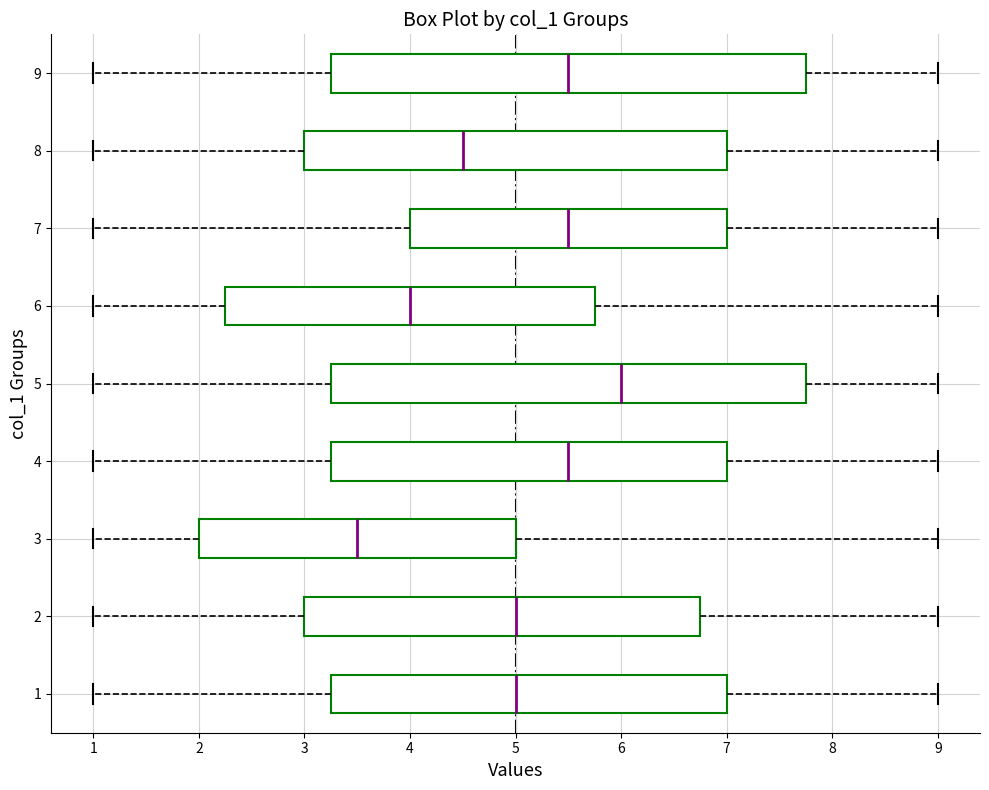

Reading bottom to top, transcribe this box plot: for each box, give where its median line is, the range the box spans, and where its two whiskers end, as read against the x-axis. The values are not printed on the chart, so give them approximately, as read against the axis.

1: median 5.0, box 3.3 to 7.0, whiskers 1.0 to 9.0
2: median 5.0, box 3.0 to 6.8, whiskers 1.0 to 9.0
3: median 3.5, box 2.0 to 5.0, whiskers 1.0 to 9.0
4: median 5.5, box 3.3 to 7.0, whiskers 1.0 to 9.0
5: median 6.0, box 3.3 to 7.8, whiskers 1.0 to 9.0
6: median 4.0, box 2.3 to 5.8, whiskers 1.0 to 9.0
7: median 5.5, box 4.0 to 7.0, whiskers 1.0 to 9.0
8: median 4.5, box 3.0 to 7.0, whiskers 1.0 to 9.0
9: median 5.5, box 3.3 to 7.8, whiskers 1.0 to 9.0